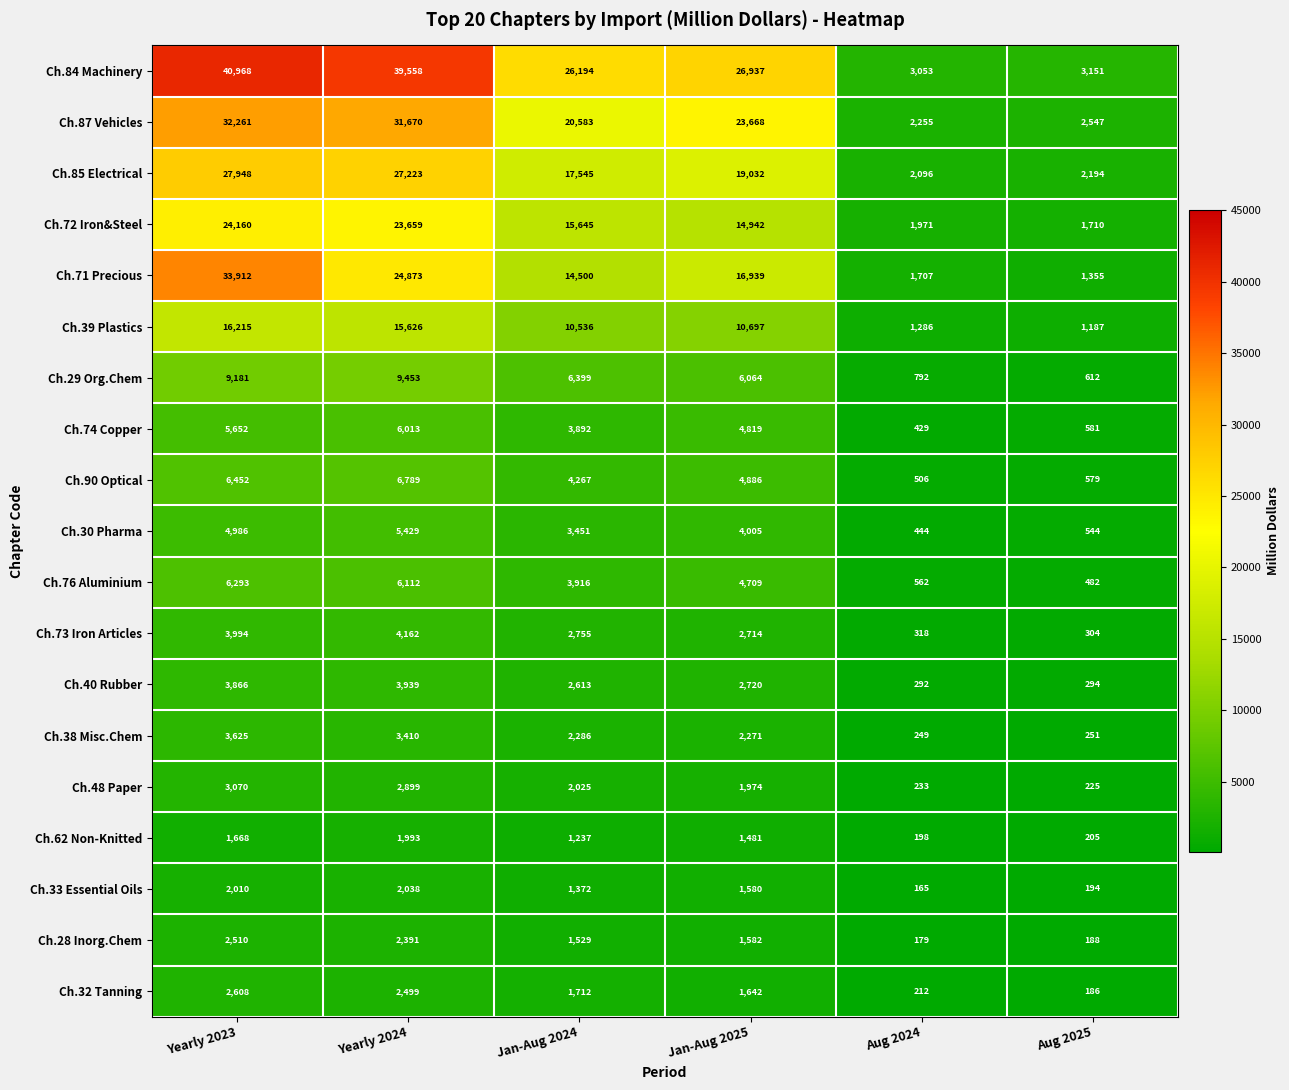

What is the difference between the second highest and second lowest values in the Ch.40 Rubber series?

3572